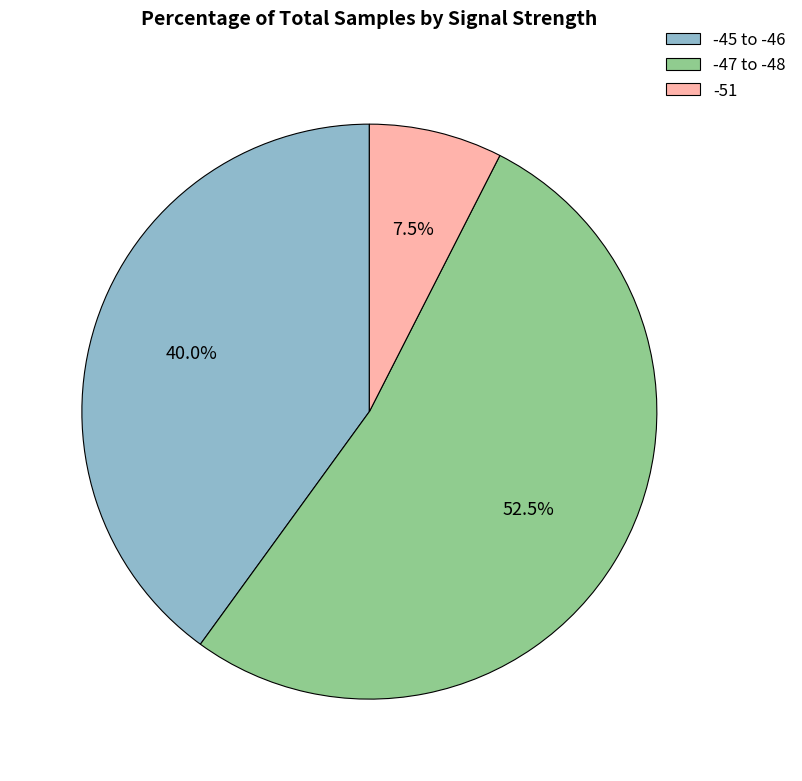

To the nearest percent, what is the average slice percentage?

33%